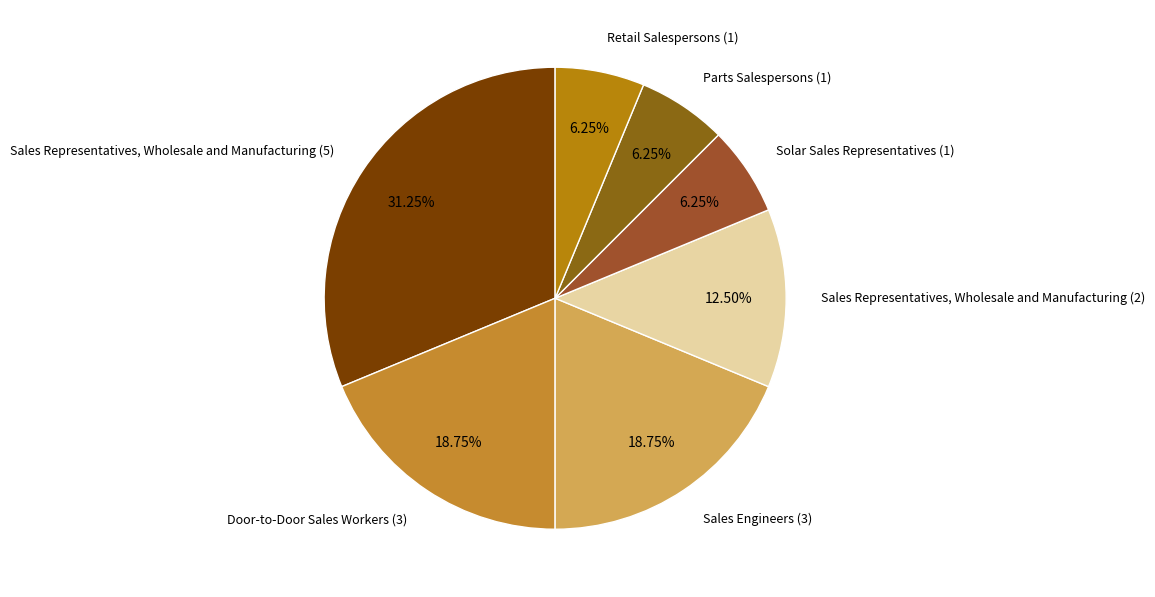

True or false: Parts Salespersons (1) accounts for 6% of the total.

True